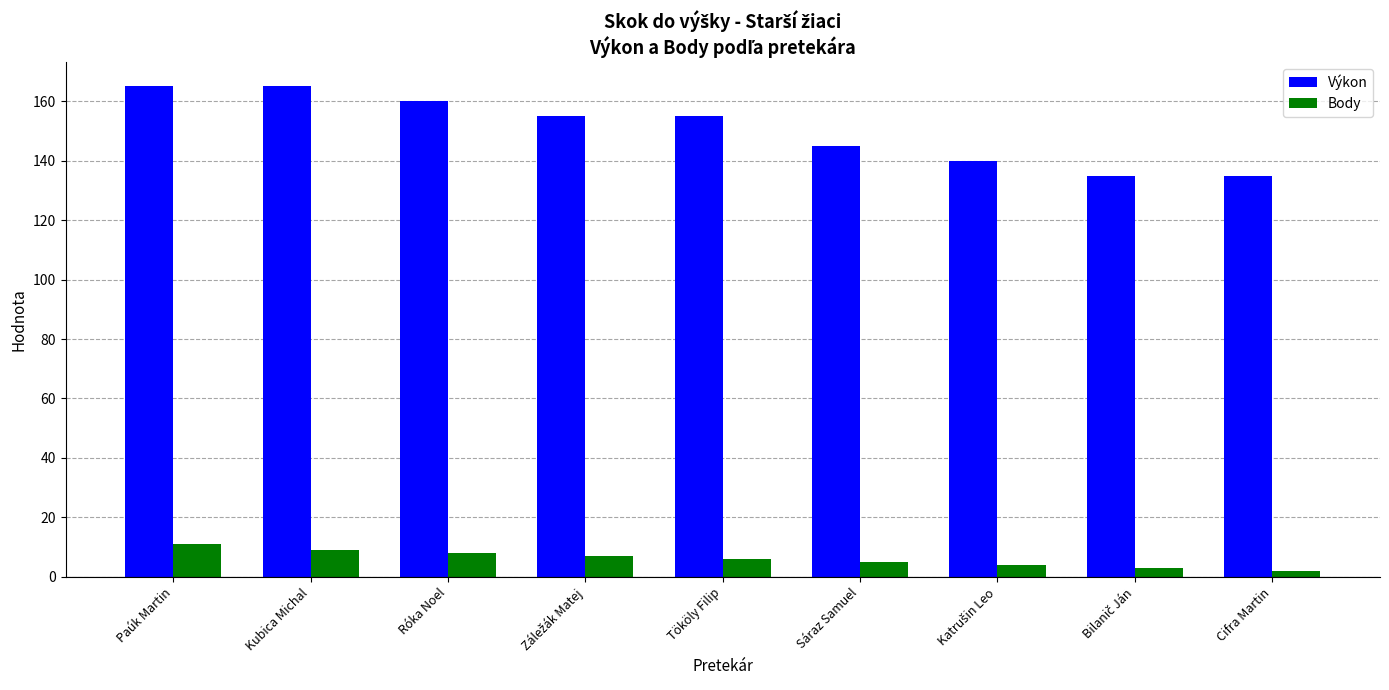

Which series has the largest total across all categories?

Výkon